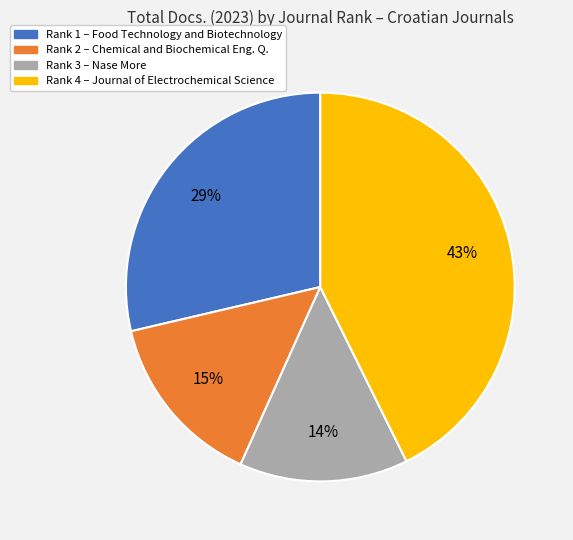

Which category has the biggest portion of the pie?

Rank 4 – Journal of Electrochemical Science